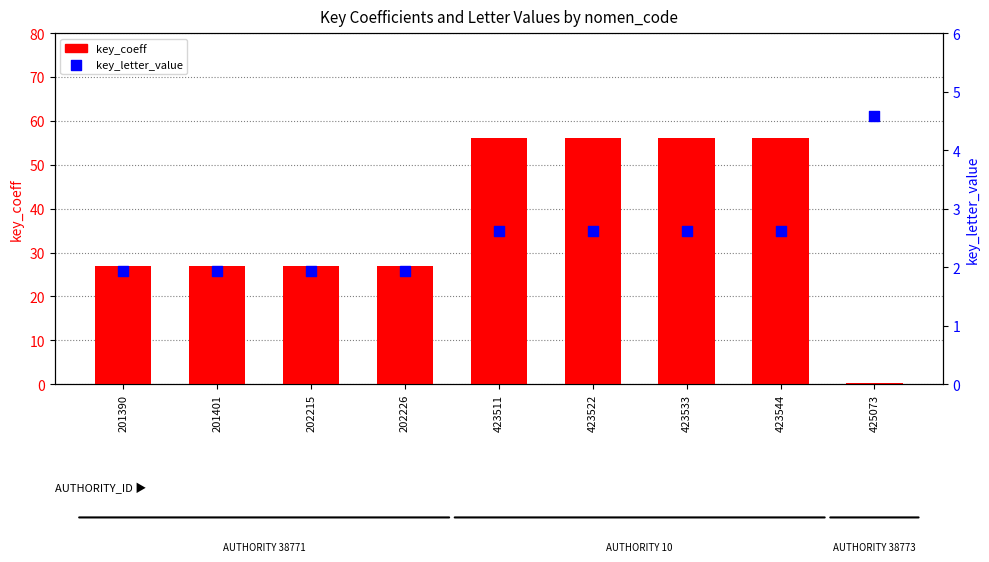

Which series contains the lowest Y value?

key_coeff